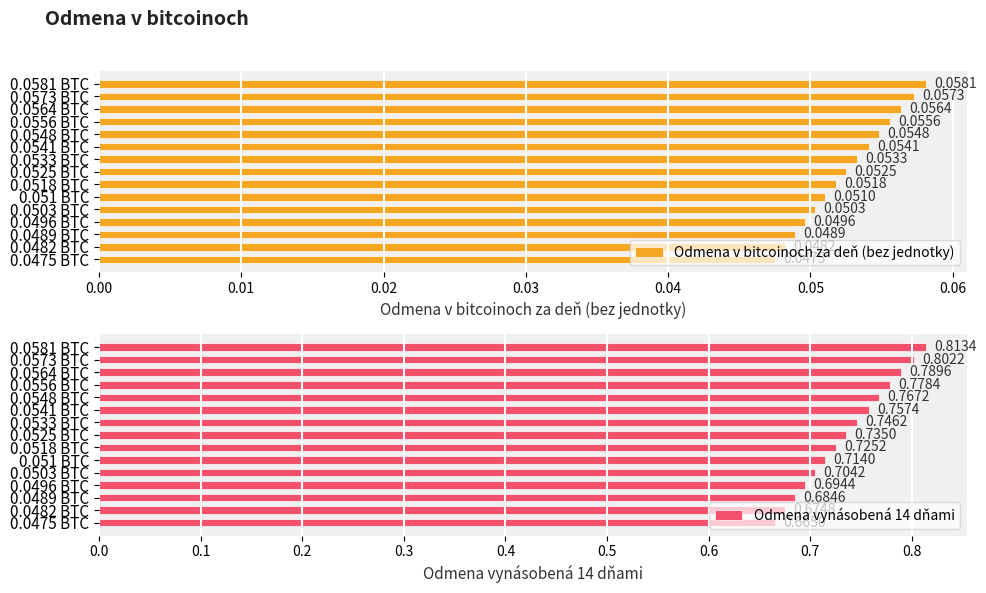

List the labels in order of Odmena v bitcoinoch za deň (bez jednotky) value, smallest first.

0.0475 BTC, 0.0482 BTC, 0.0489 BTC, 0.0496 BTC, 0.0503 BTC, 0.051 BTC, 0.0518 BTC, 0.0525 BTC, 0.0533 BTC, 0.0541 BTC, 0.0548 BTC, 0.0556 BTC, 0.0564 BTC, 0.0573 BTC, 0.0581 BTC